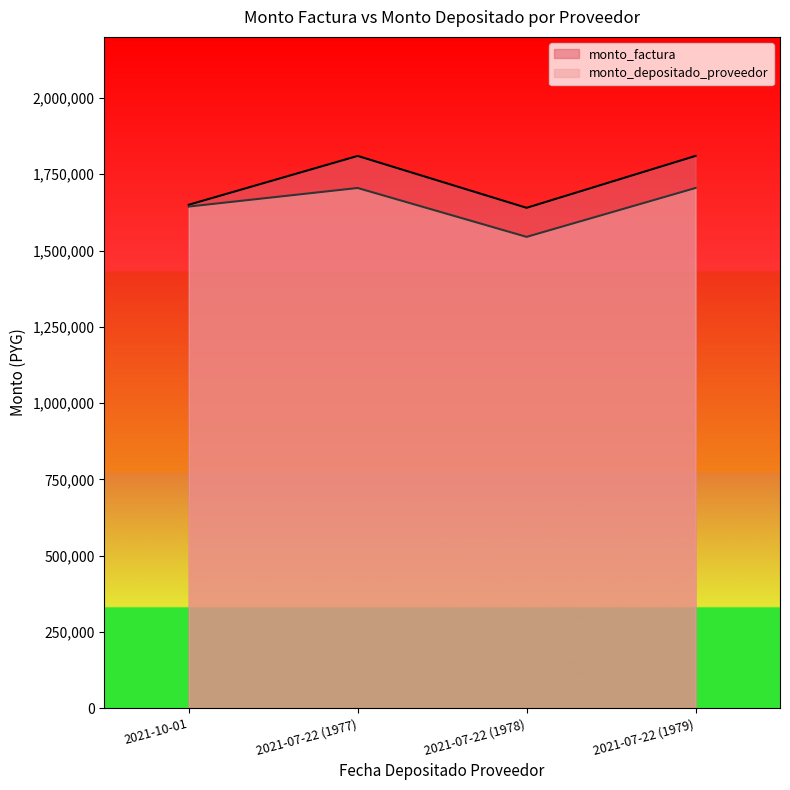

Reading right to left, list all the values displayed in this chart.

monto_factura: 1810000	1640000	1810000	1650000
monto_depositado_proveedor: 1704888	1544761	1704888	1644000